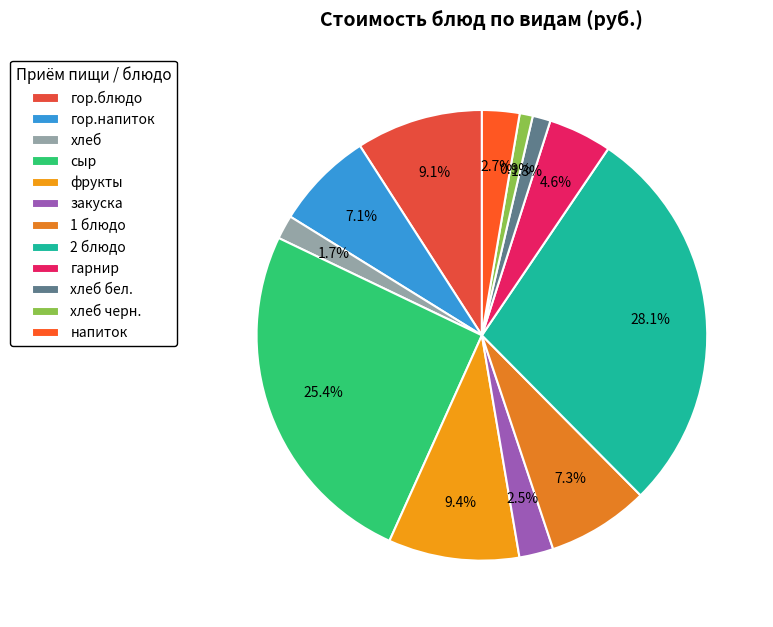

Combined, what portion of the pie is закуска and гор.блюдо?

11.6%